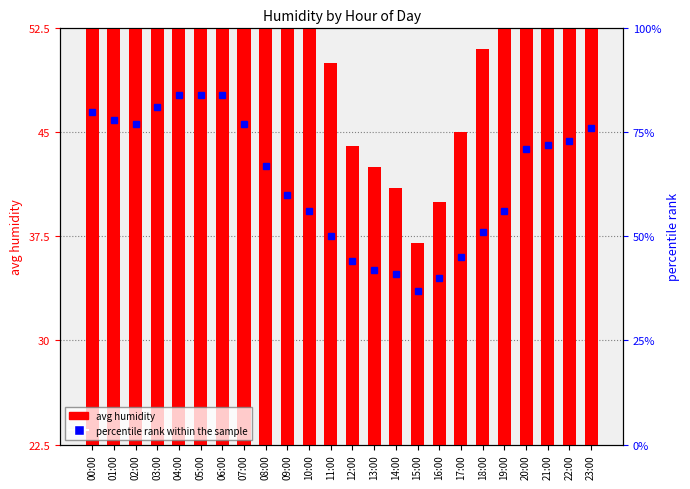

At which label does avg humidity reach its minimum?

15:00